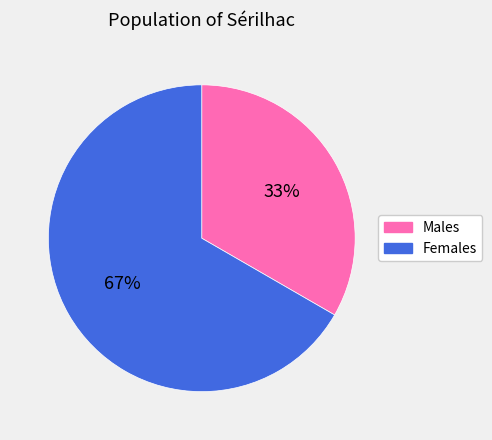

Is it true that Females is 67% of the pie?

True